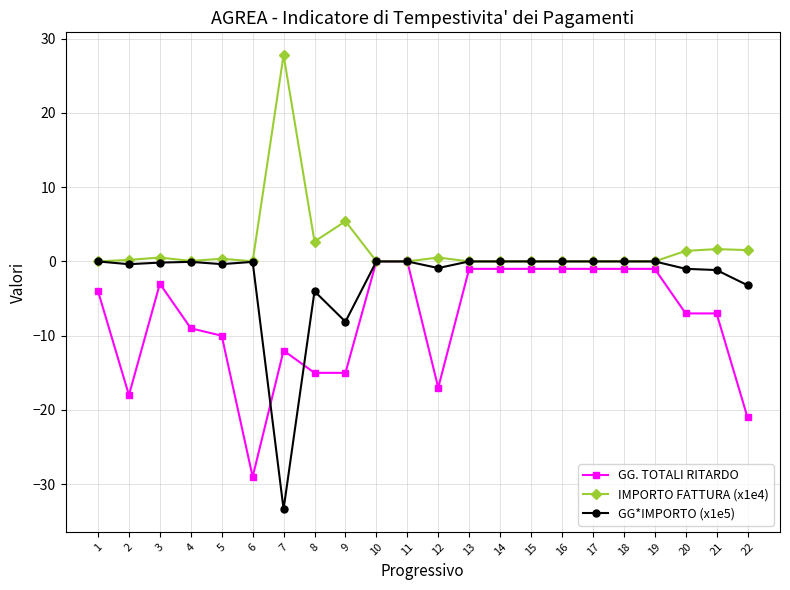

Which category has the highest value across all series?

7